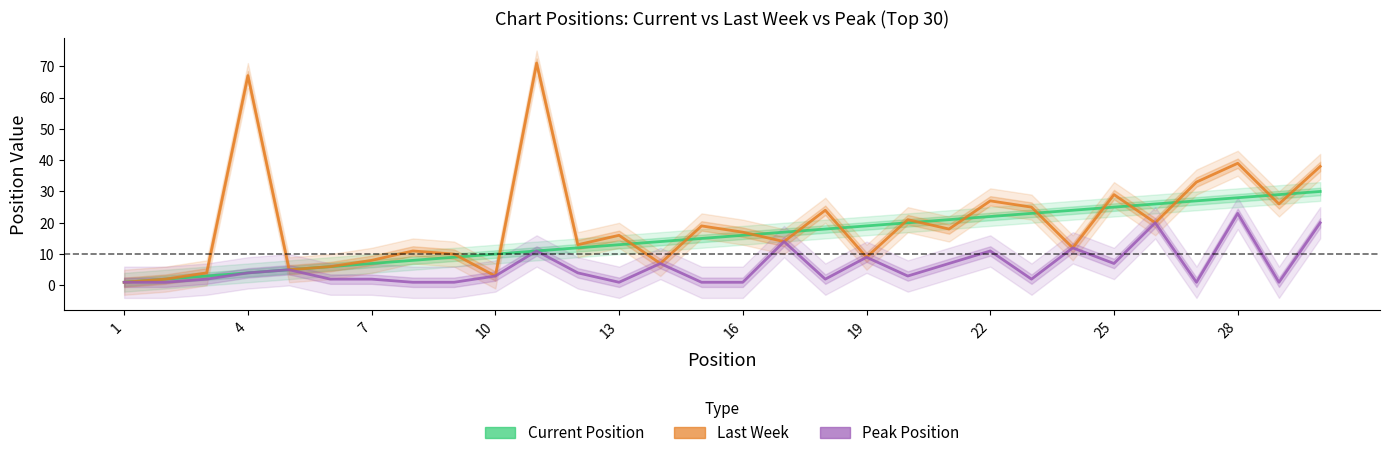

The value of Last Week at 14 is 7. True or false?

False